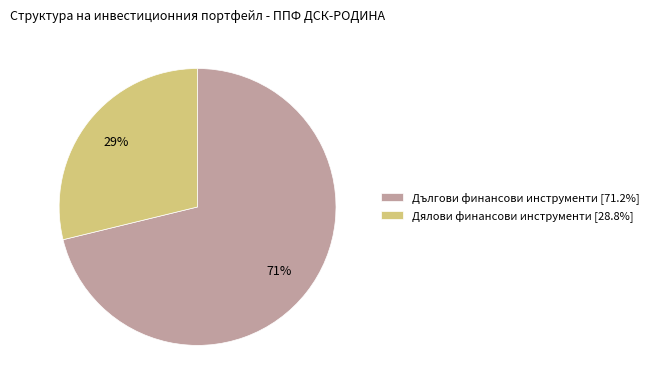

How many segments does this pie chart have?

2